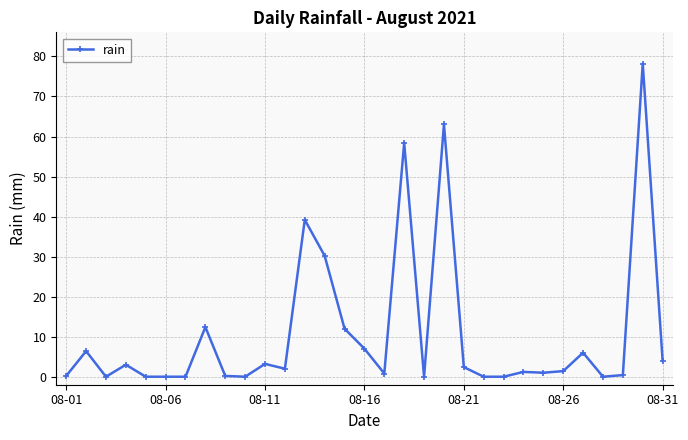

What is the difference between the maximum and minimum values?

78.2